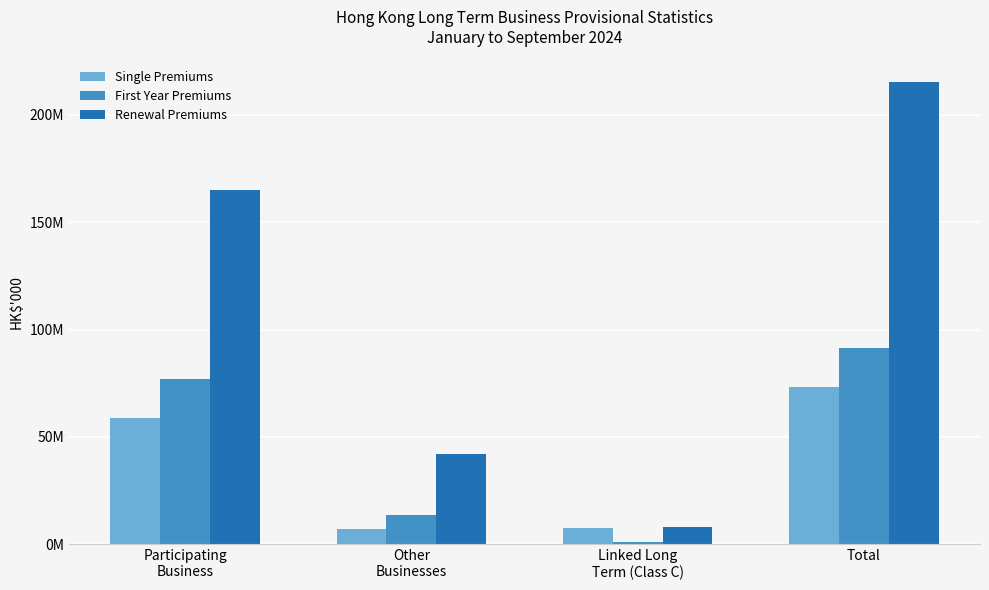

Does the chart contain stacked bars?

No